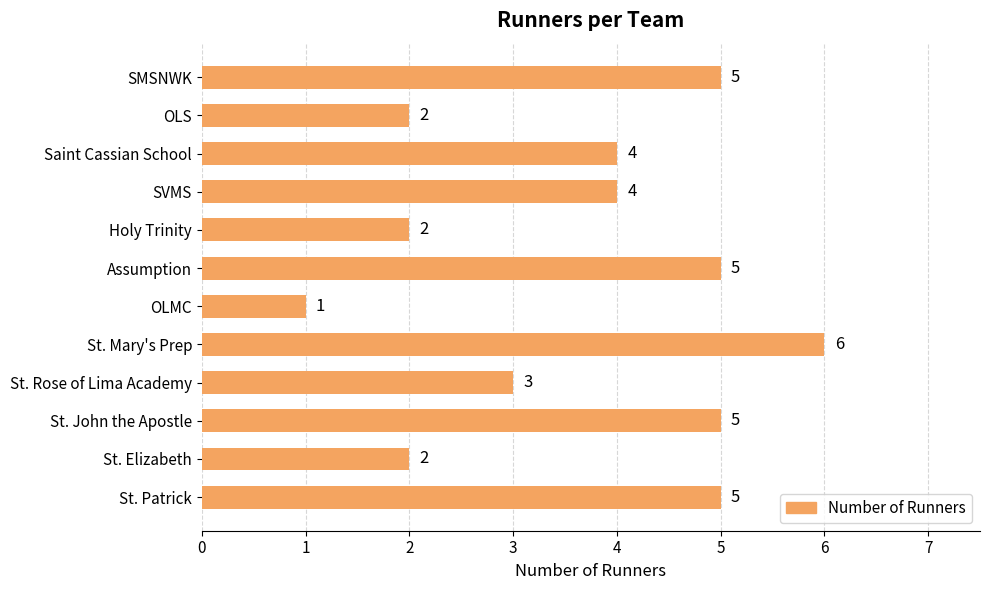

How many values are between 2 and 5?

10